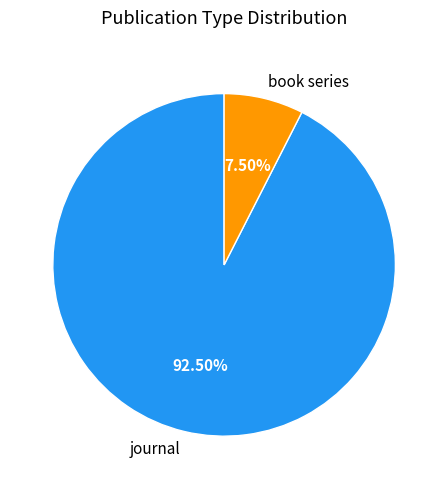

Is there a majority slice in this chart?

Yes